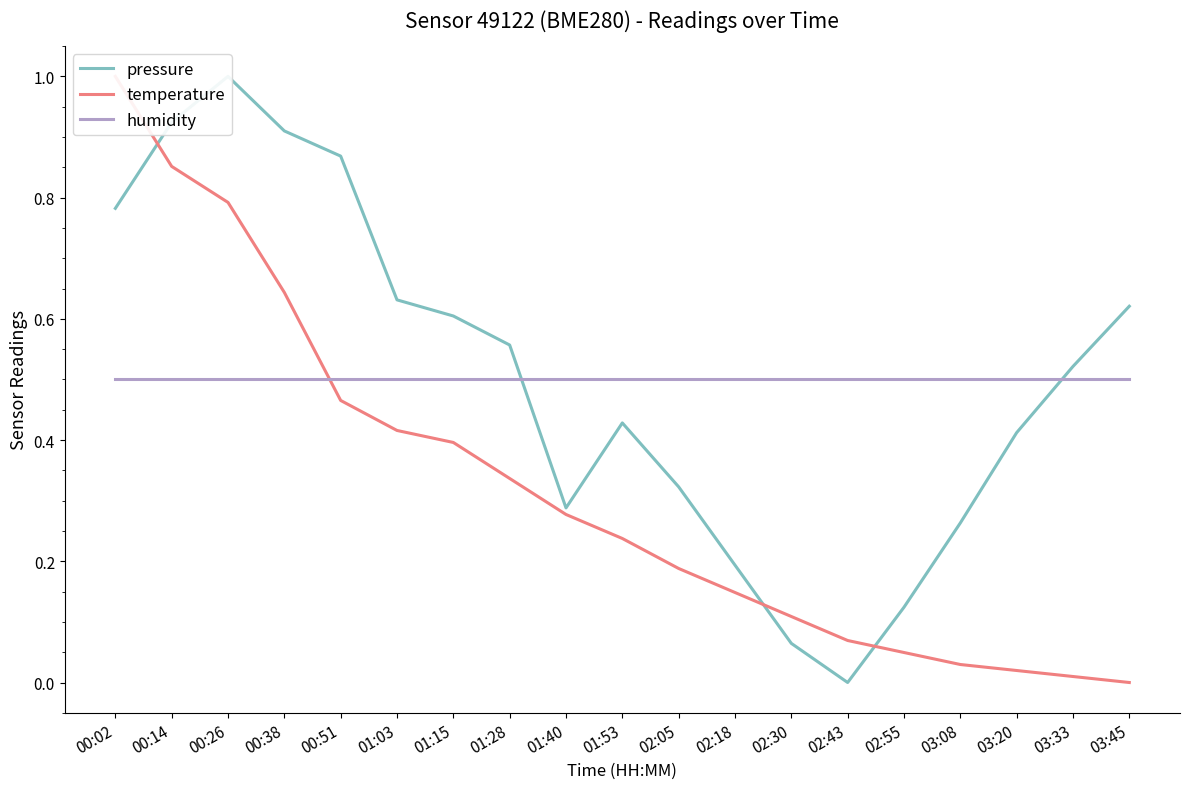

Rank the series at 01:40 from highest to lowest value.

humidity, pressure, temperature